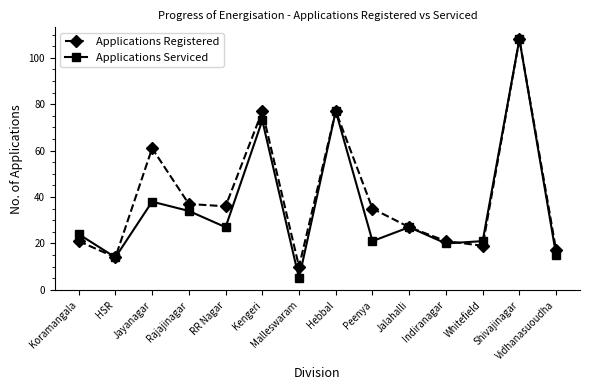

What is the label of the 9th point from the right?

Kengeri